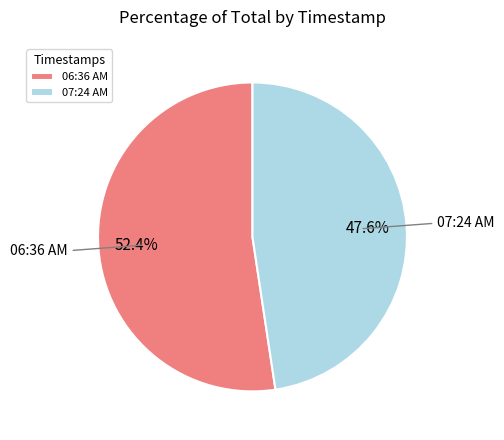

Rank the categories by value from lowest to highest.

07:24 AM, 06:36 AM